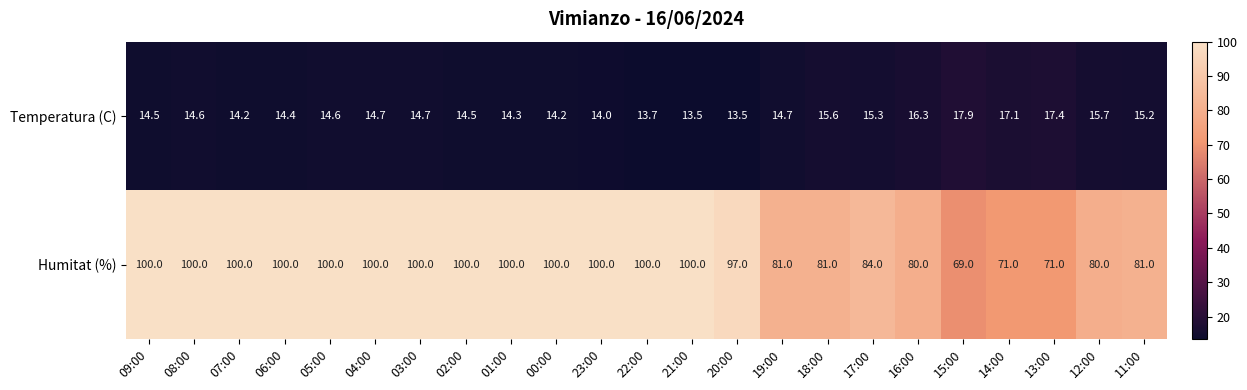

Where is Temperatura (C) nearest to the value 15?

11:00